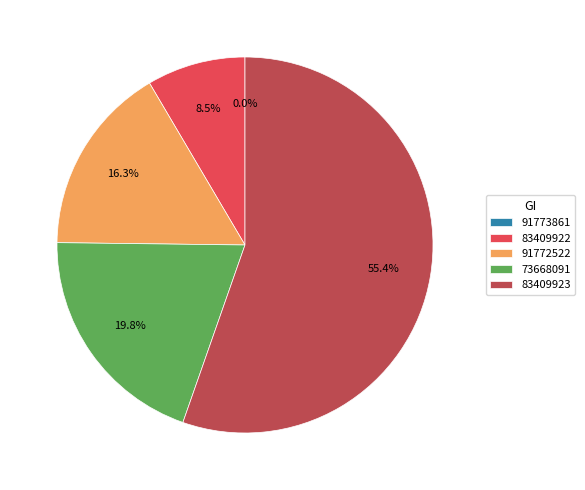

What is the largest slice in the pie chart?

83409923